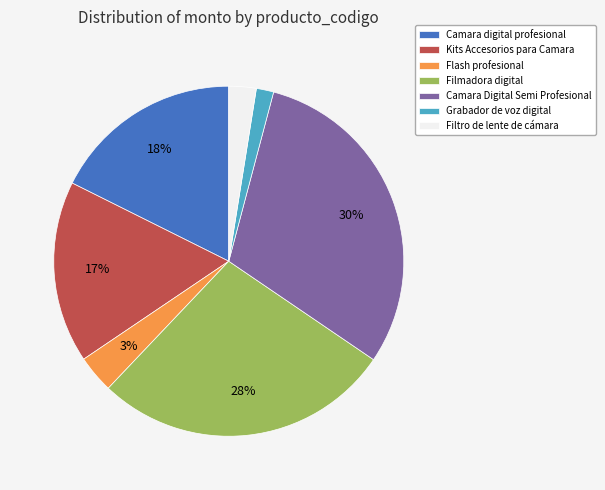

How many segments does this pie chart have?

7